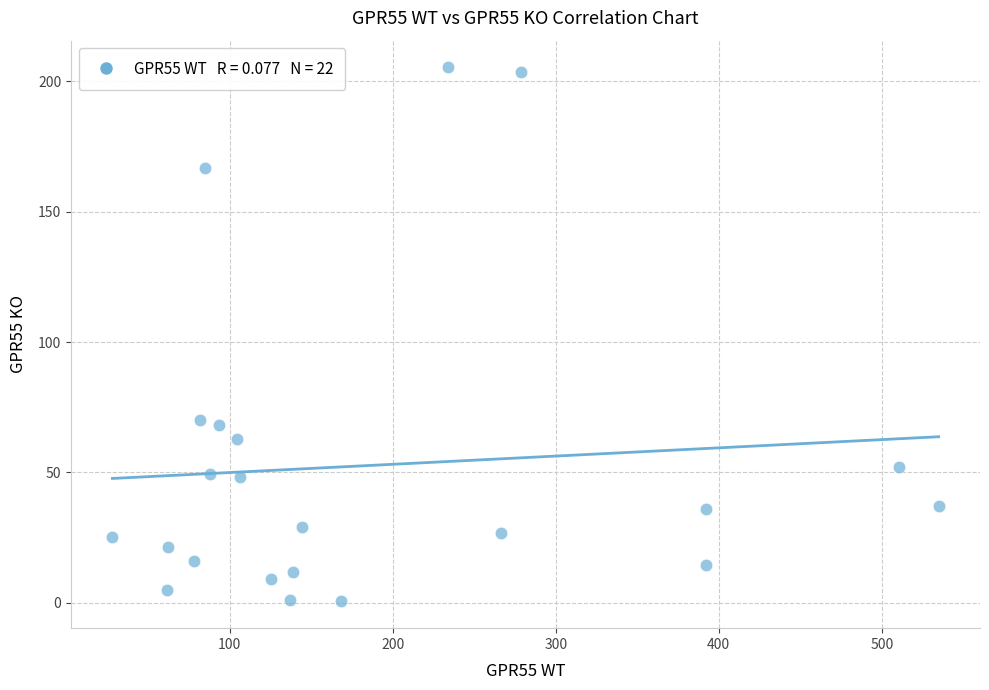

What is the range of Y values (max minus min)?

204.9